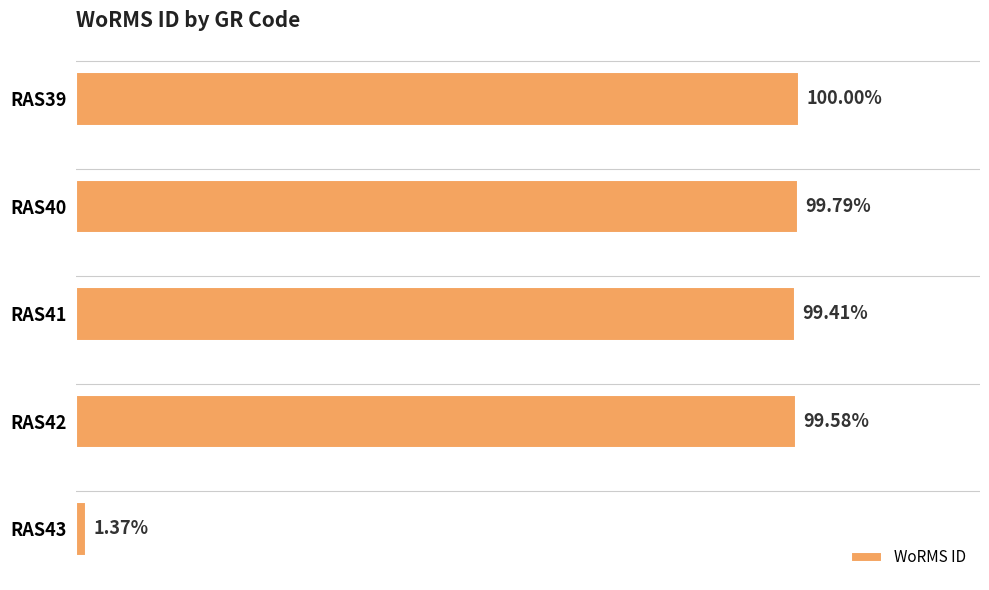

Does the chart contain any negative values?

No